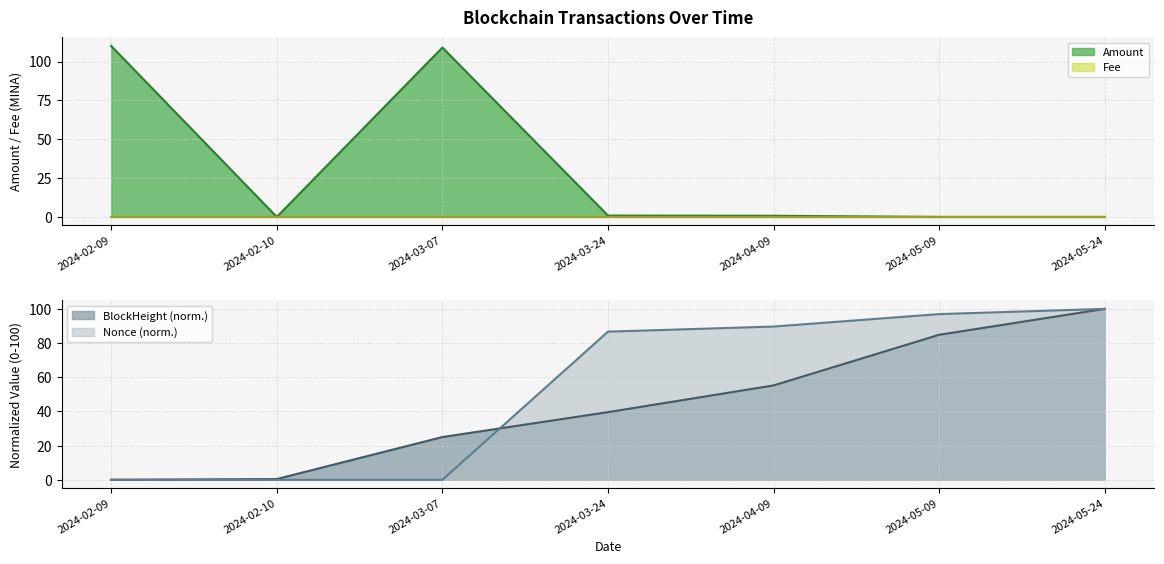

Between 2024-04-09 and 2024-05-09, which series saw the biggest shift?

BlockHeight_scaled